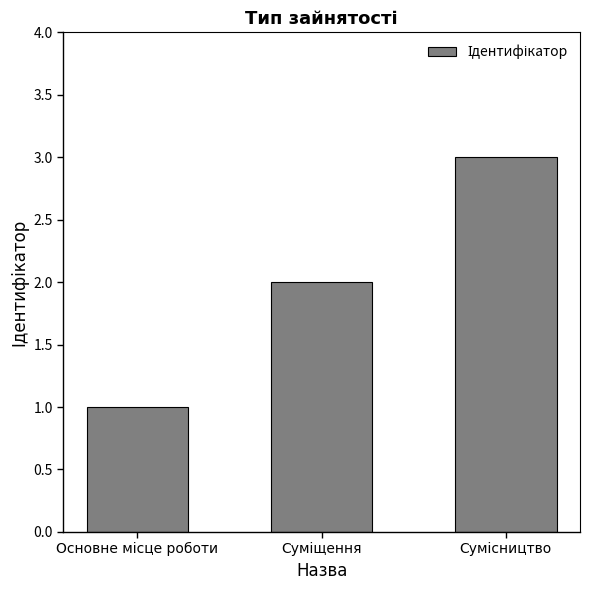

What is the sum of all values?

6